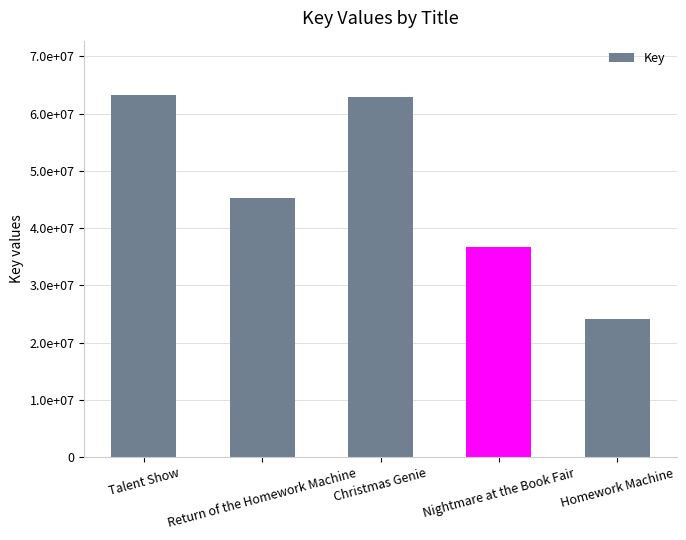

What is the change in value from Return of the Homework Machine to Christmas Genie?

+17644283